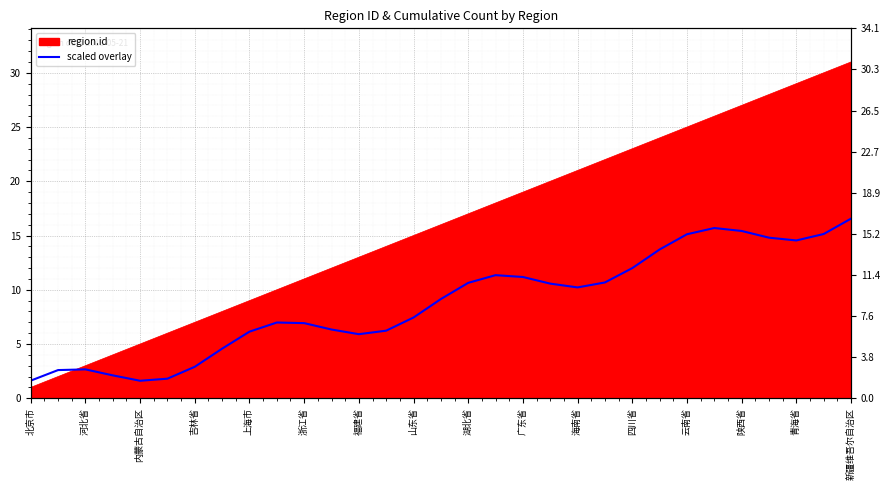

What is the sum of all values?

272.7